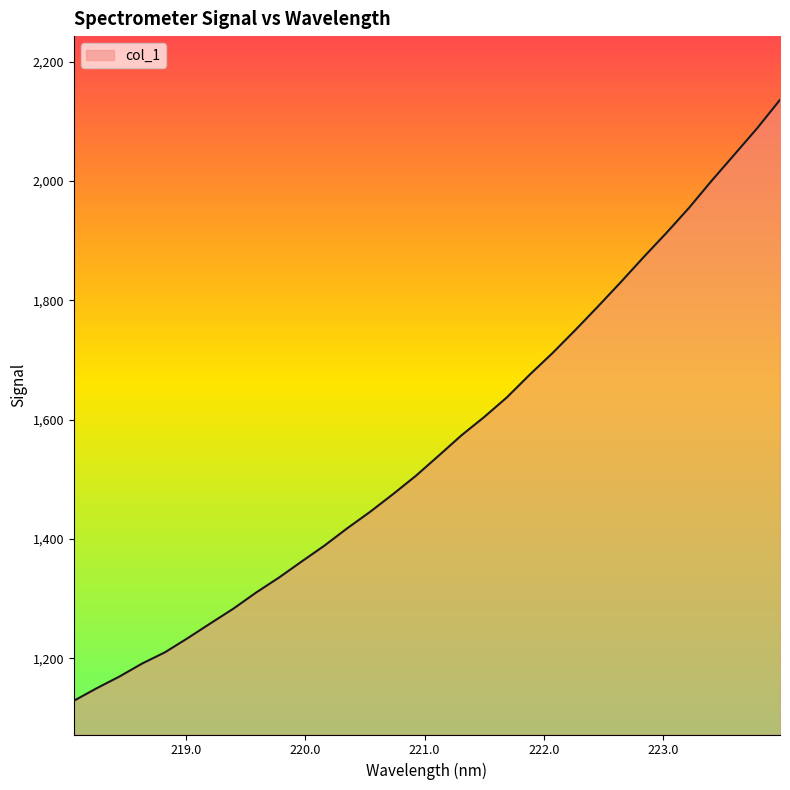

How many lines are shown in the chart?

1